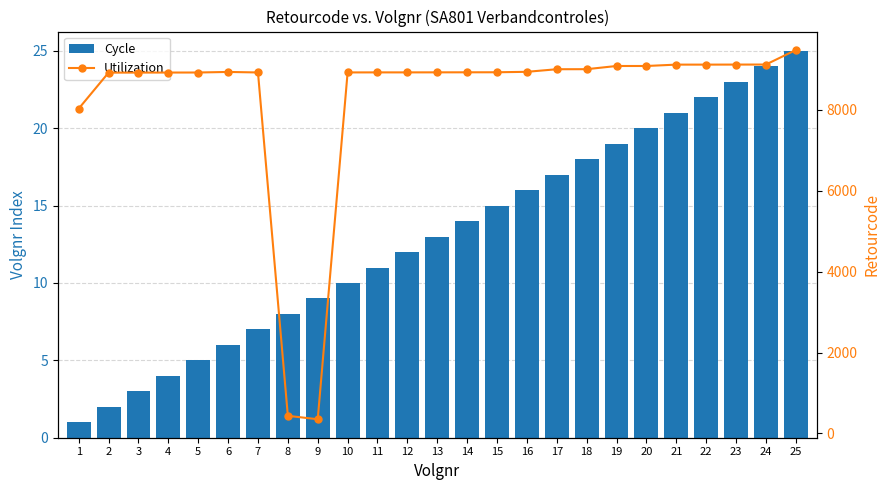

What is the value of the Cycle bar at the 7th from the left?

7